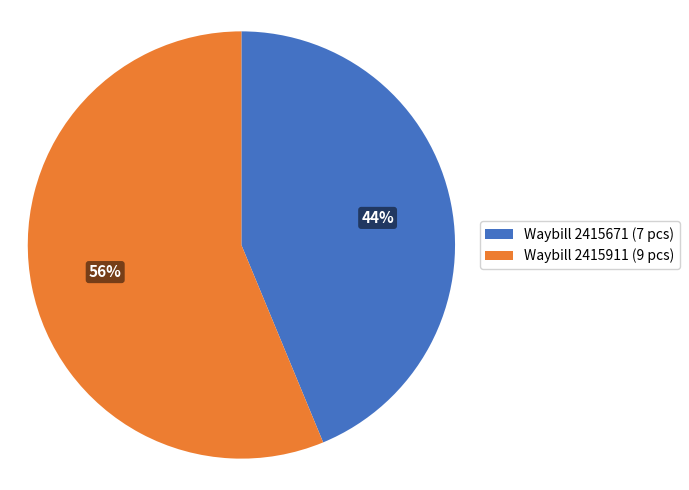

True or false: Waybill 2415671 accounts for 44% of the total.

True